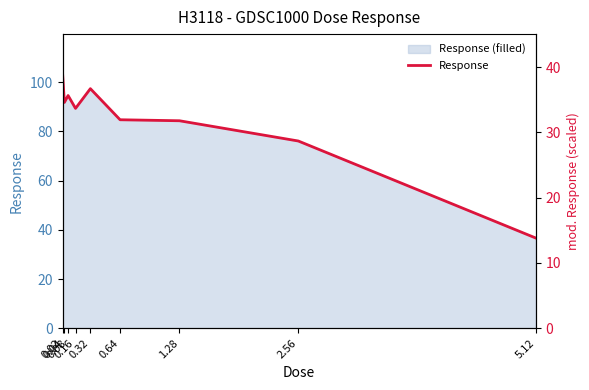

How many points are higher than both their immediate neighbors (excluding endpoints)?

2